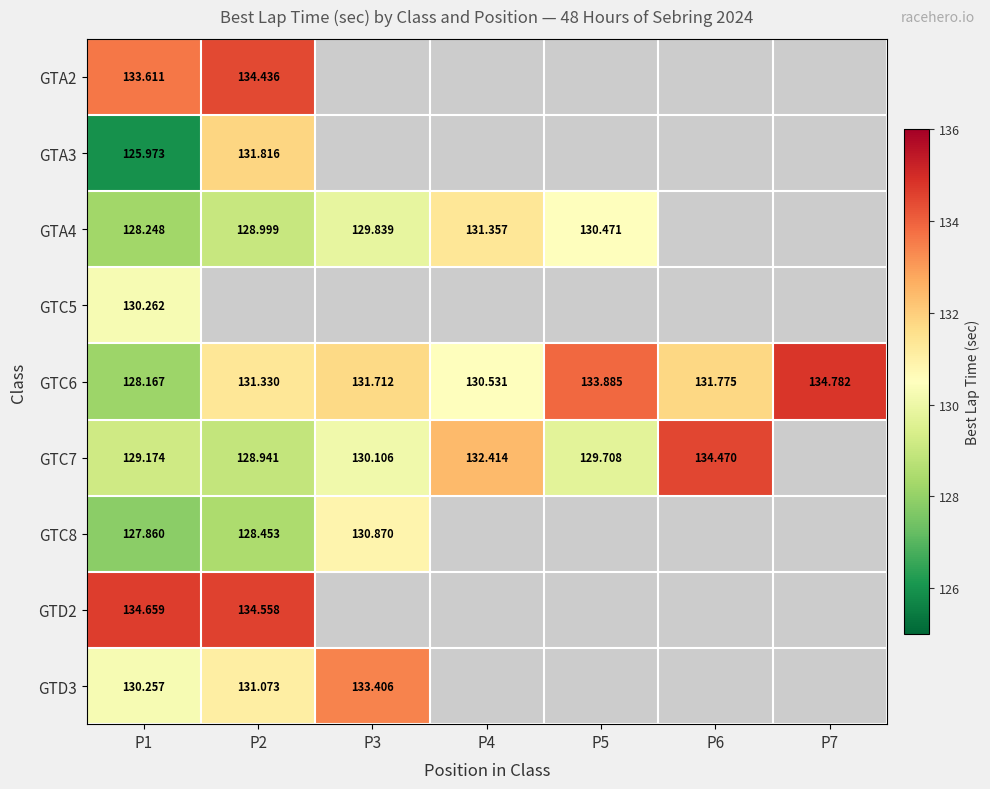

Which has a higher value, P3 or P4?

P3